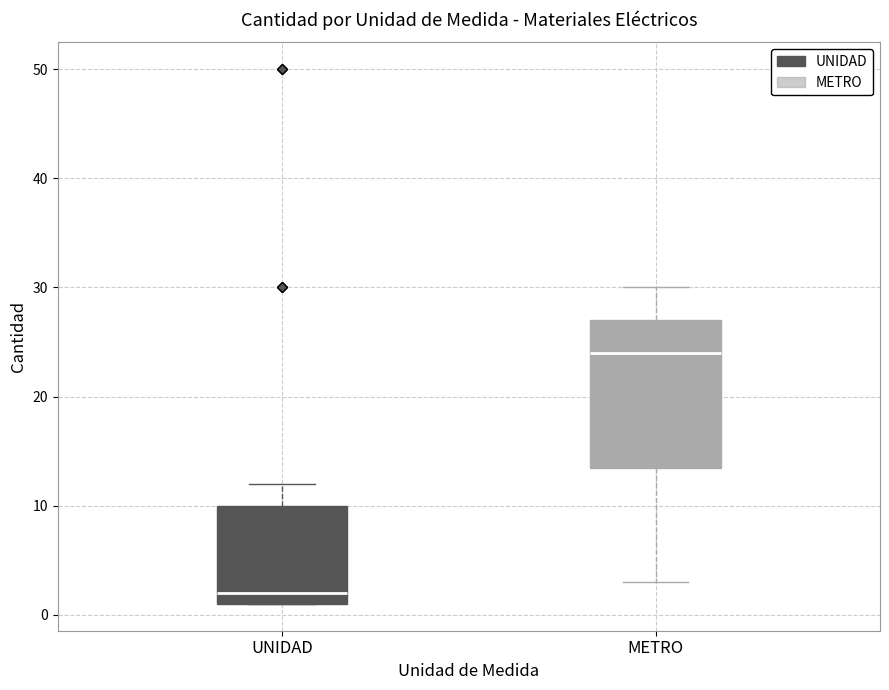

Where is the lower edge of the box for UNIDAD on the y-axis? The values are not printed on the chart, so give them approximately, as read against the axis.

1